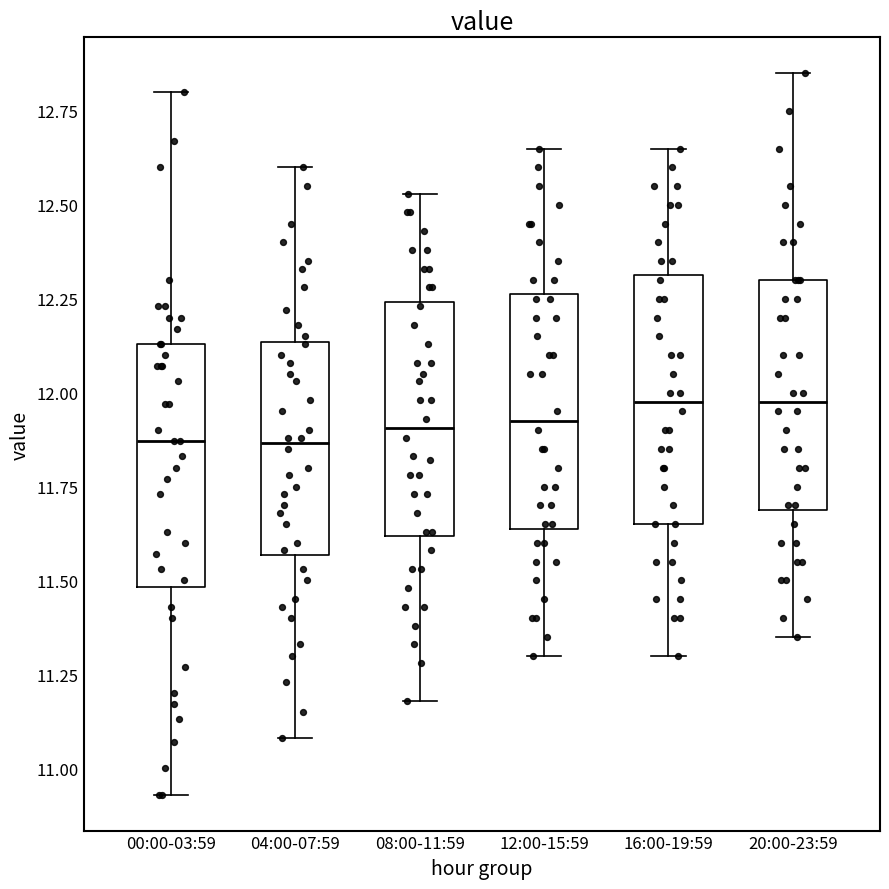

Reading left to right, transcribe this box plot: for each box, give where its median line is, the range the box spans, and where its two whiskers end, as read against the y-axis. The values are not printed on the chart, so give them approximately, as read against the axis.

00:00-03:59: median 11.85, box 11.50 to 12.15, whiskers 10.95 to 12.80
04:00-07:59: median 11.85, box 11.55 to 12.15, whiskers 11.10 to 12.60
08:00-11:59: median 11.90, box 11.60 to 12.25, whiskers 11.20 to 12.55
12:00-15:59: median 11.95, box 11.65 to 12.25, whiskers 11.30 to 12.65
16:00-19:59: median 12.00, box 11.65 to 12.30, whiskers 11.30 to 12.65
20:00-23:59: median 12.00, box 11.70 to 12.30, whiskers 11.35 to 12.85